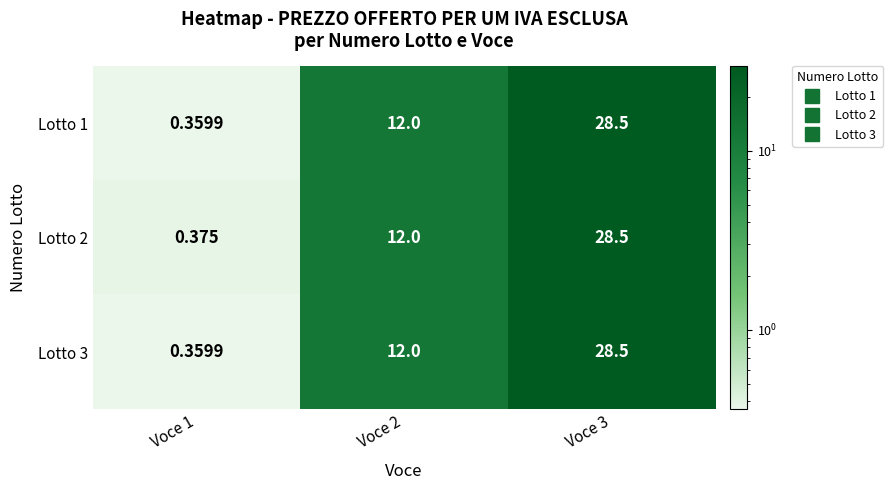

Is the value of Lotto 1 at Voce 1 greater than the value of Lotto 2 at Voce 1?

No